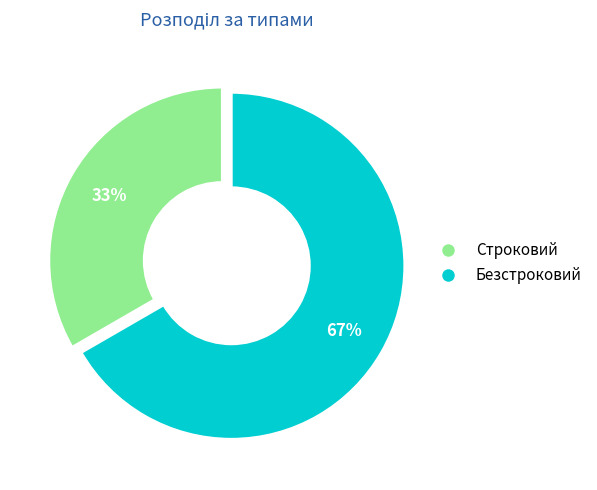

What is the majority slice?

Безстроковий